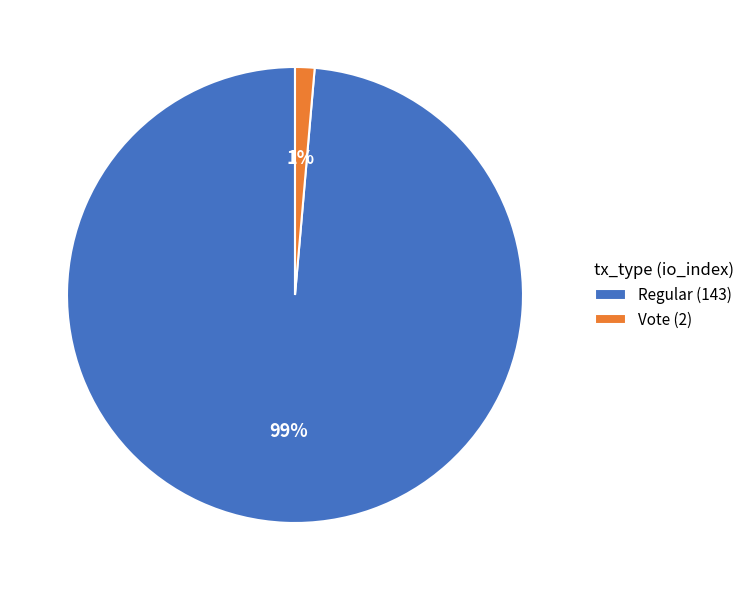

What percentage is the Regular (143) slice, to the nearest percent?

99%